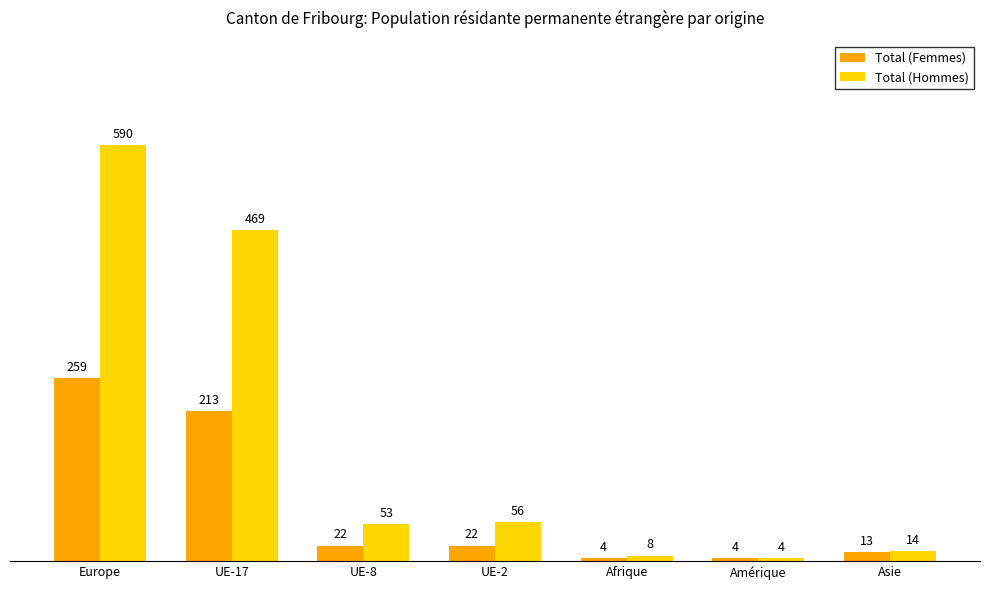

Between UE-17 and Asie, which series saw the biggest shift?

Total (Hommes)